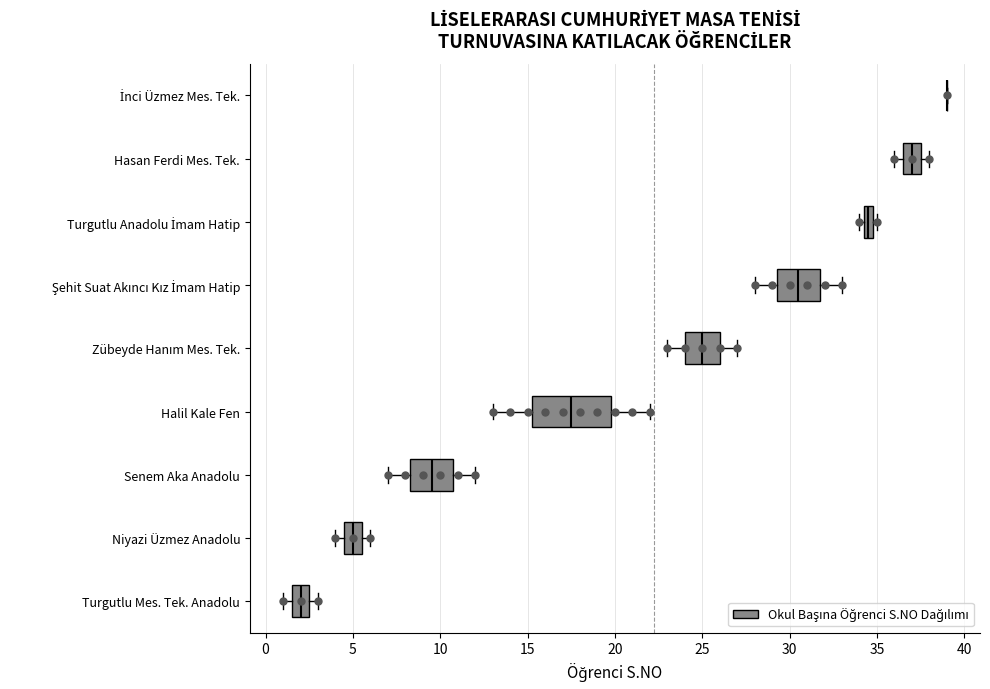

Where does the median line of the box for Turgutlu Mes. Tek. Anadolu sit on the x-axis? The values are not printed on the chart, so give them approximately, as read against the axis.

2.0